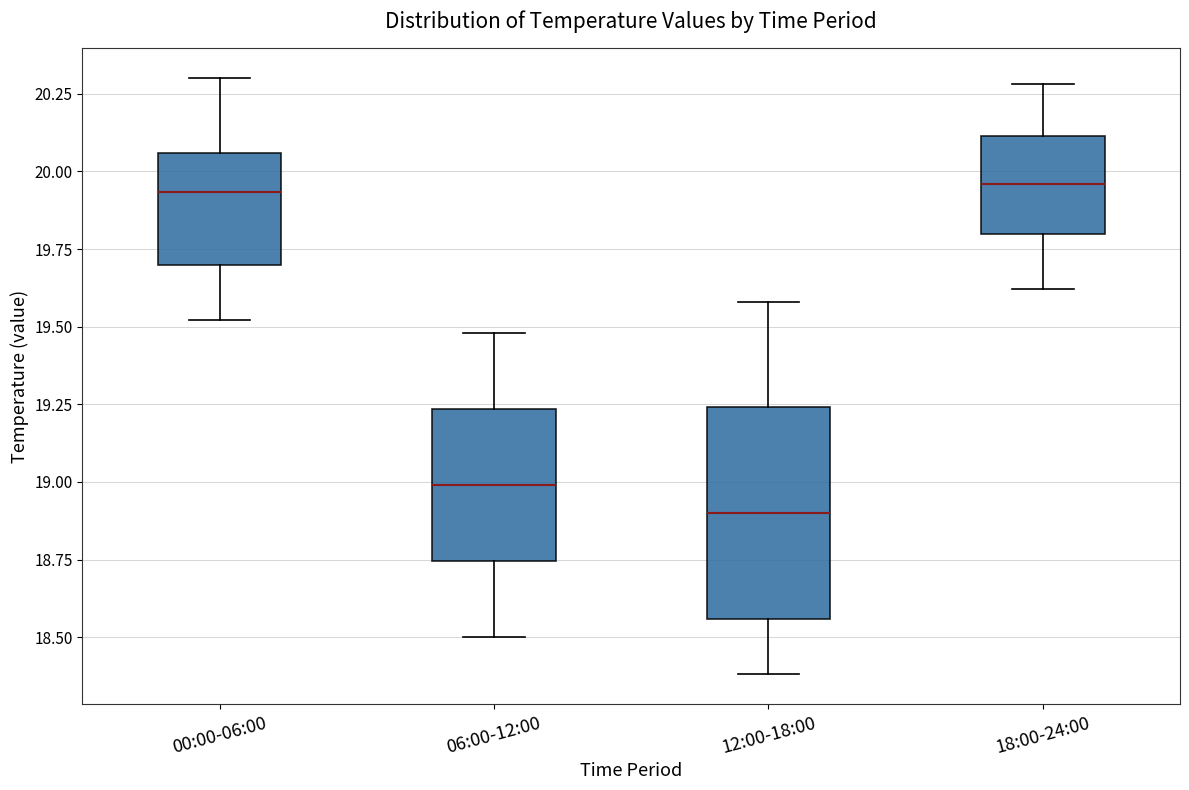

Which box's median line is the lowest?

12:00-18:00